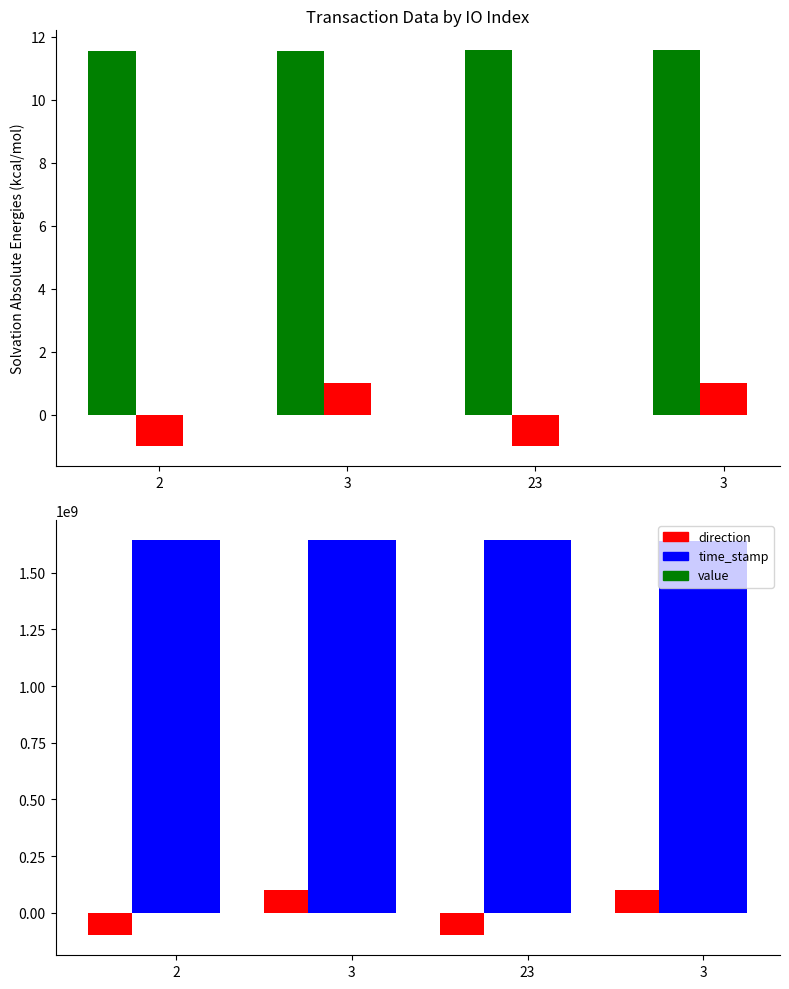

Reading left to right, transcribe all the data shown in this chart.

value: 11.5	11.5	11.6	11.6
direction: -1.0	1.0	-1.0	1.0
time_stamp: 1646835671.0	1646437723.0	1642835694.0	1640874168.0
direction_scaled: -100000000.0	100000000.0	-100000000.0	100000000.0